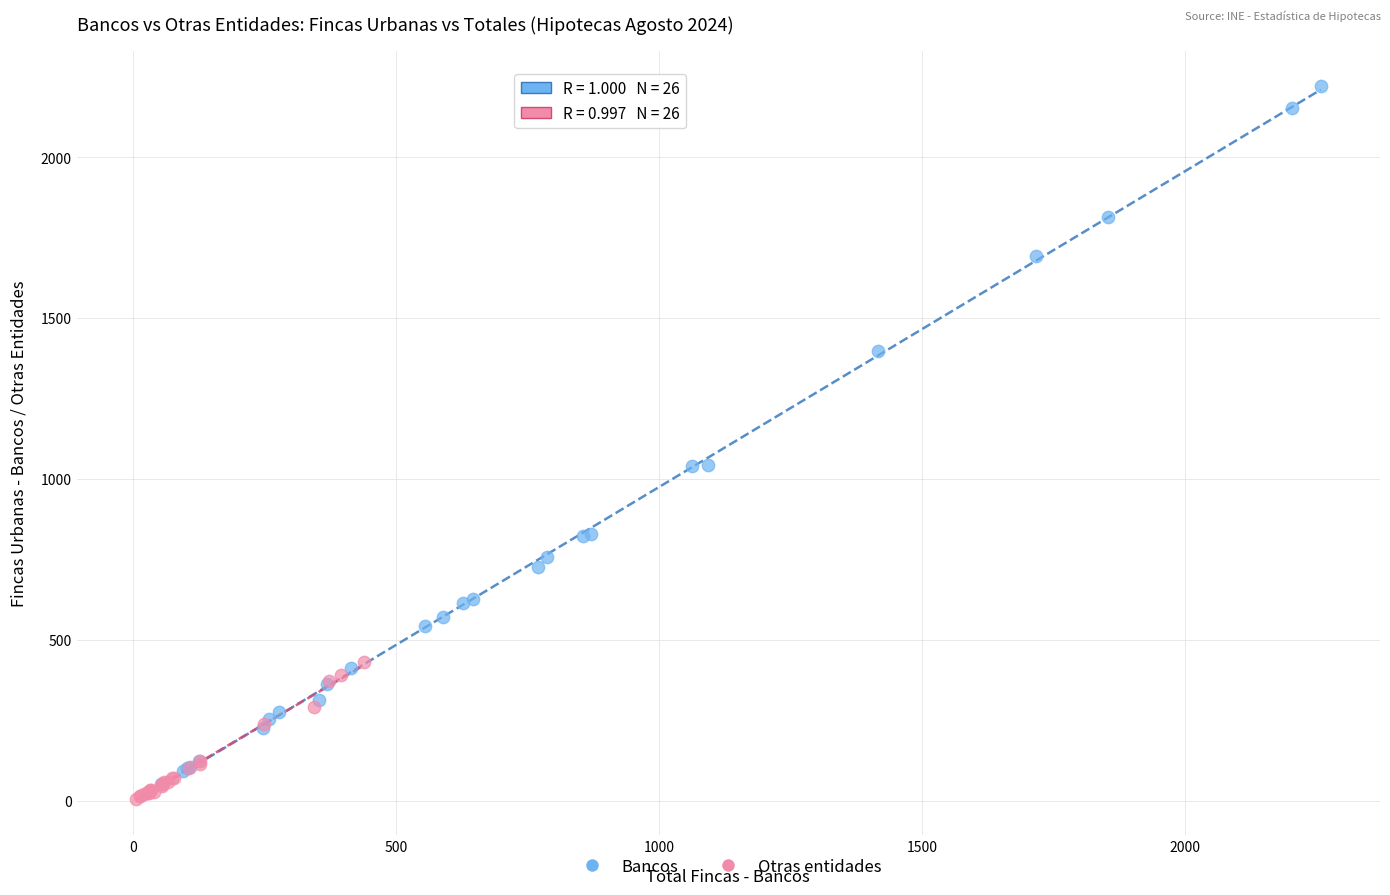

Which series contains the lowest Y value?

Otras entidades